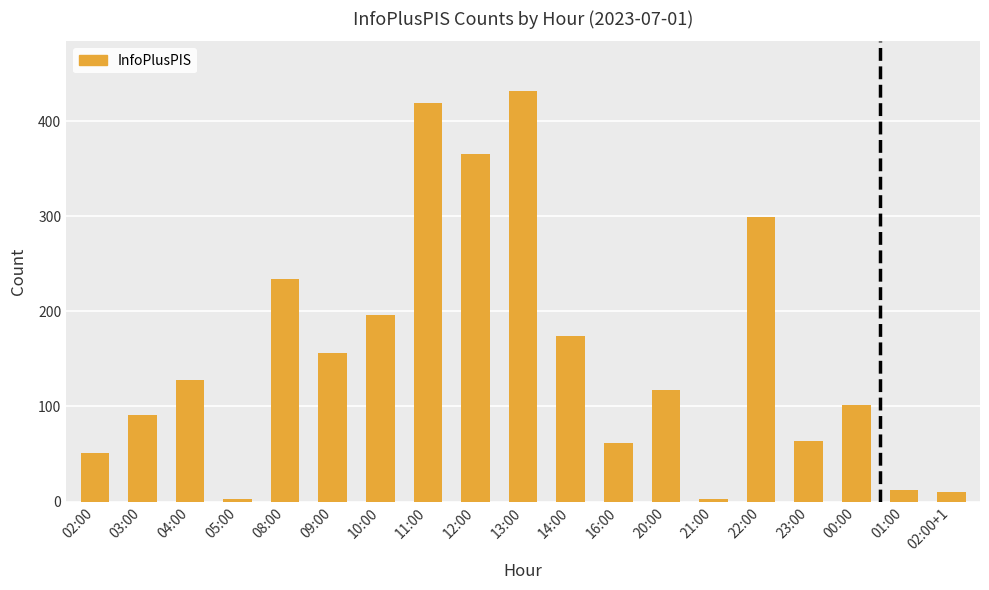

What is the value of the 16th bar from the left?

64